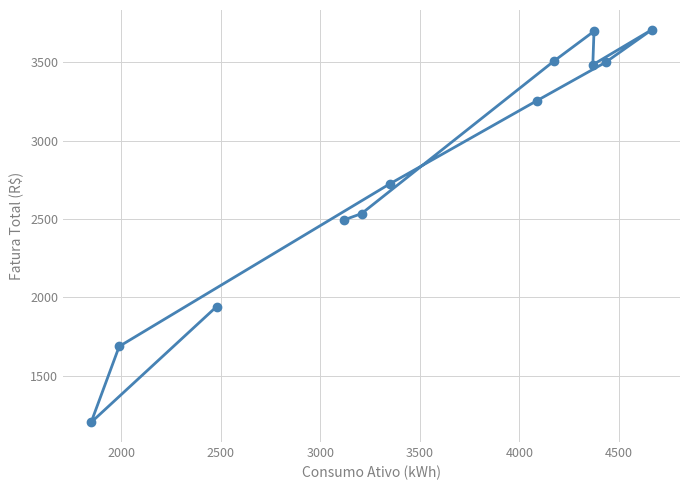

What is the value of the 12th point from the left?

3708.9